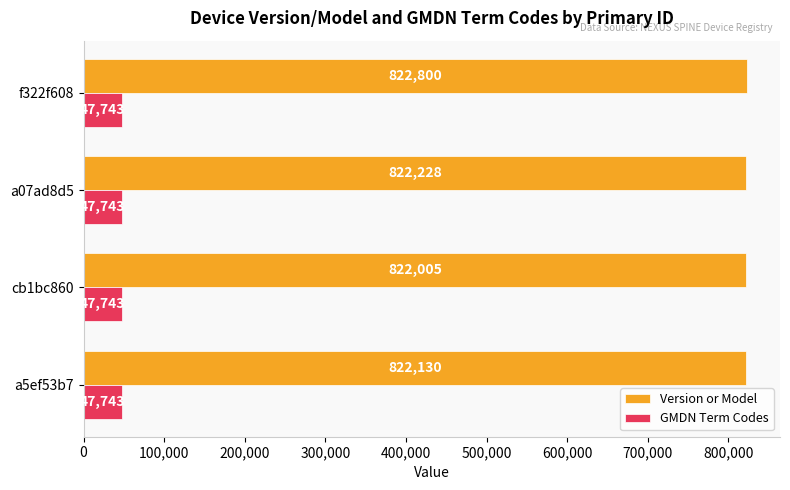

Which category has the lowest value in the Version or Model series?

cb1bc860